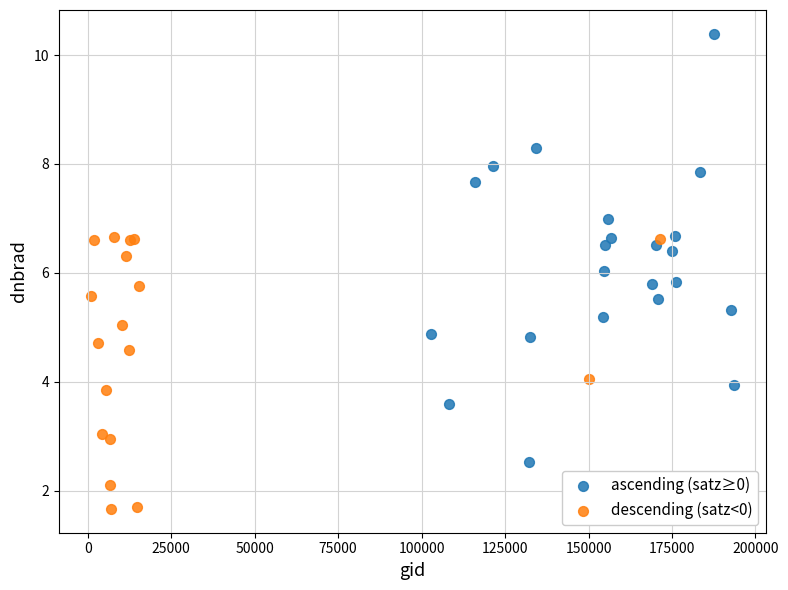

Which series reaches the maximum Y coordinate?

ascending (satz≥0)